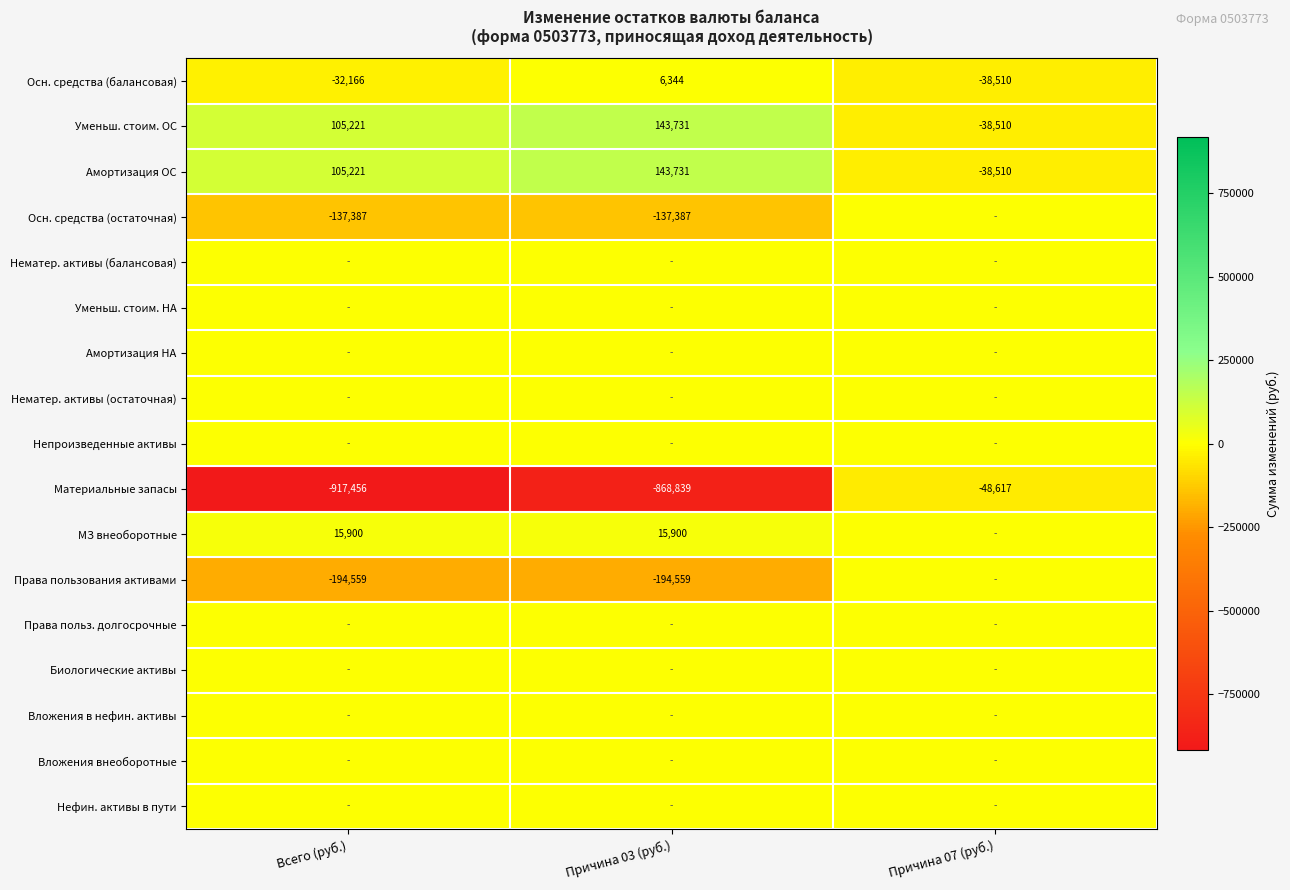

What is the minimum value shown in the chart?

-917455.6